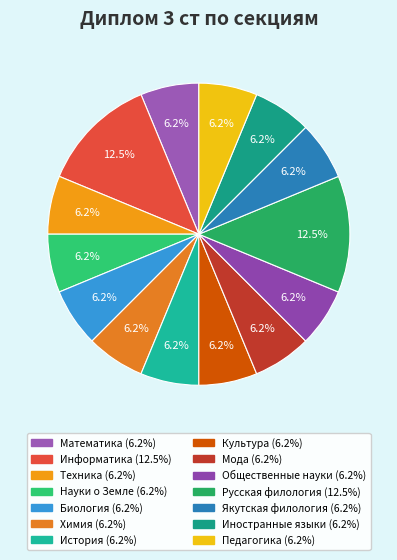

To the nearest percent, what is the difference between the largest and smallest slice percentages?

6%